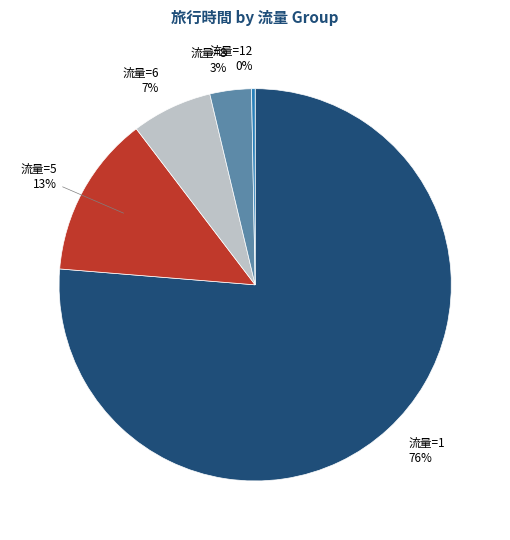

Is there a majority slice in this chart?

Yes